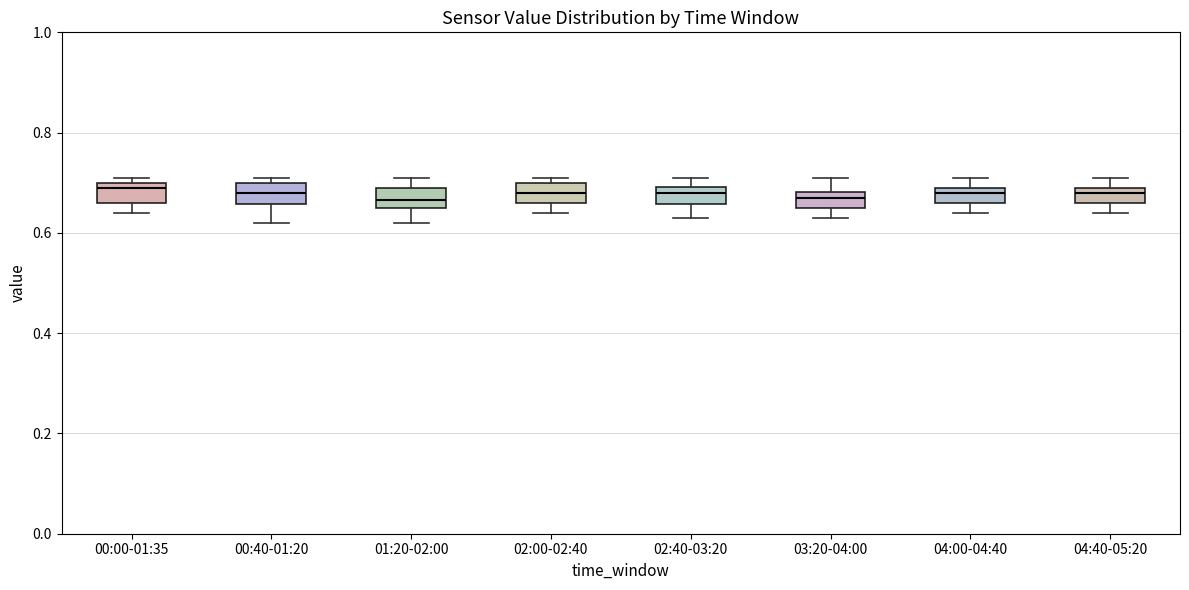

Where is the lower edge of the box for 01:20-02:00 on the y-axis? The values are not printed on the chart, so give them approximately, as read against the axis.

0.66